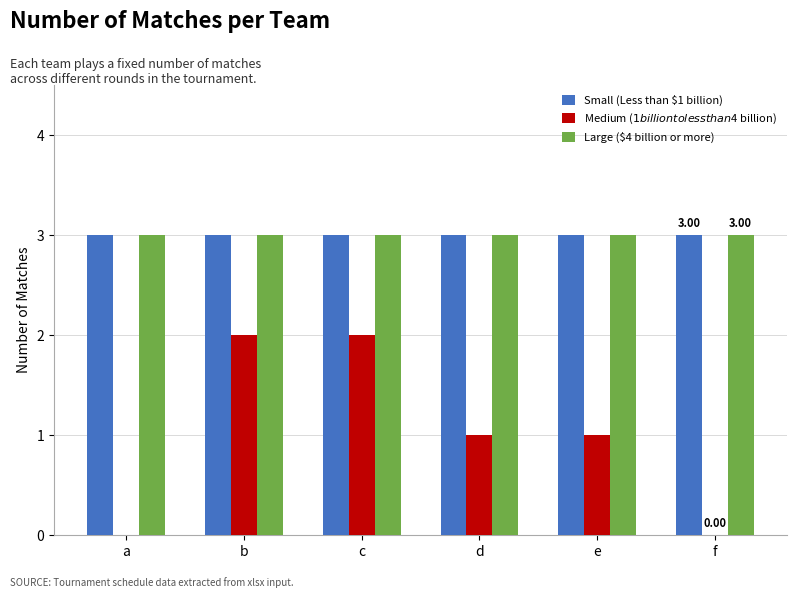

What is the total value across all series at e?

7